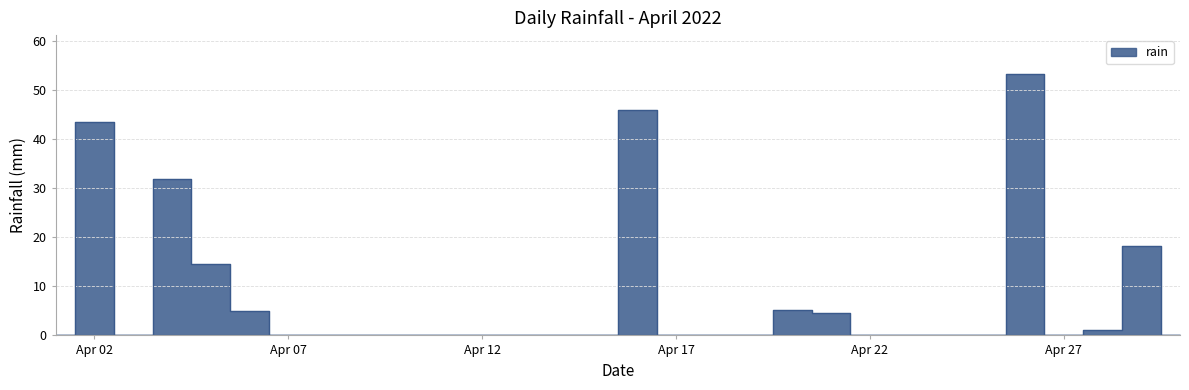

True or false: there are more than 0 points higher than both neighbors.

True